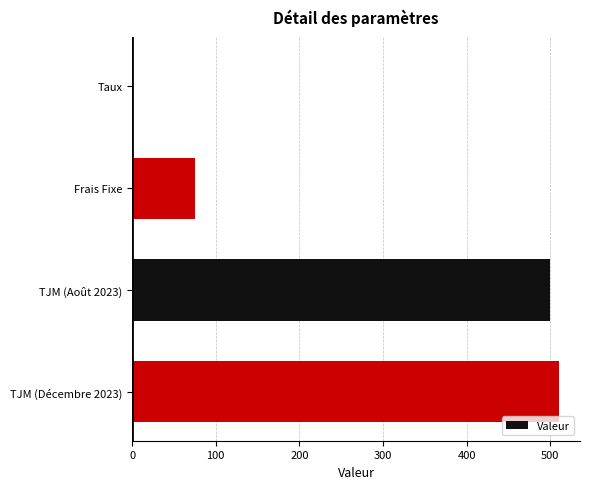

What is the change in value from Frais Fixe to TJM (Août 2023)?

+425.0